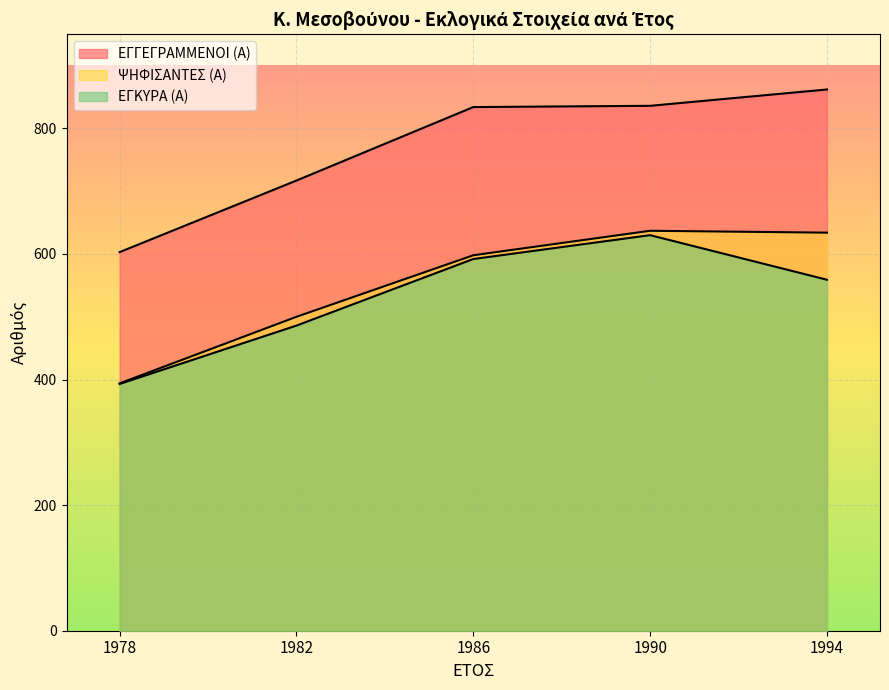

Count the number of data series in this chart.

3